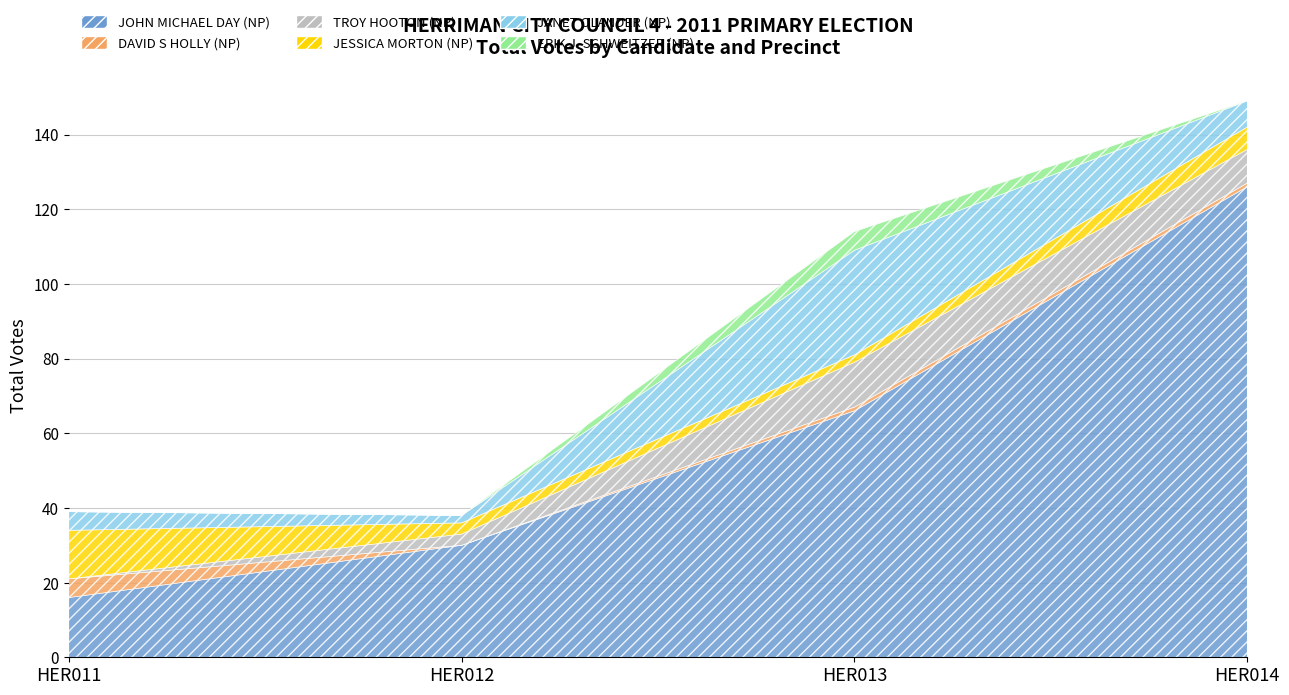

What is the highest value of the JESSICA MORTON (NP) series?

13